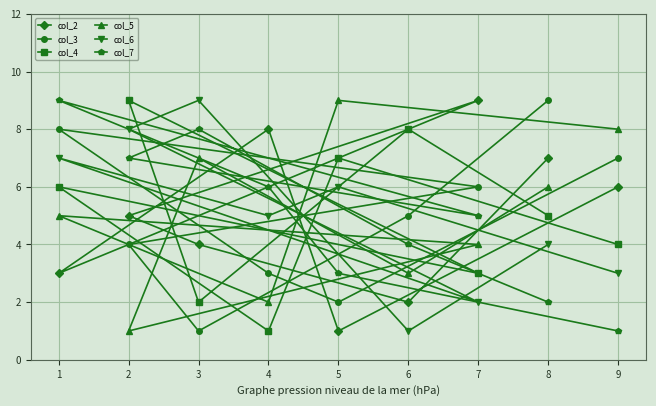

What is the lowest value of the col_6 series?

1